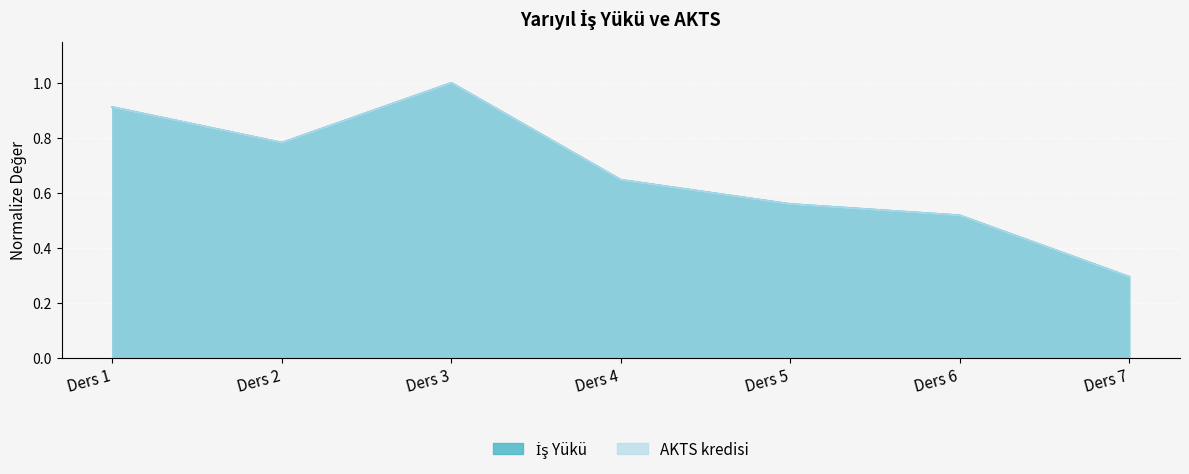

Reading right to left, what are all the values shown in this chart?

İş Yükü: 0.3	0.5	0.6	0.6	1.0	0.8	0.9
AKTS kredisi: 0.3	0.5	0.6	0.6	1.0	0.8	0.9